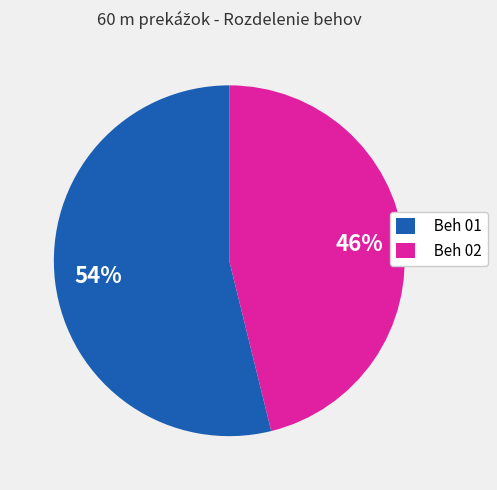

Count the number of slices in the pie.

2